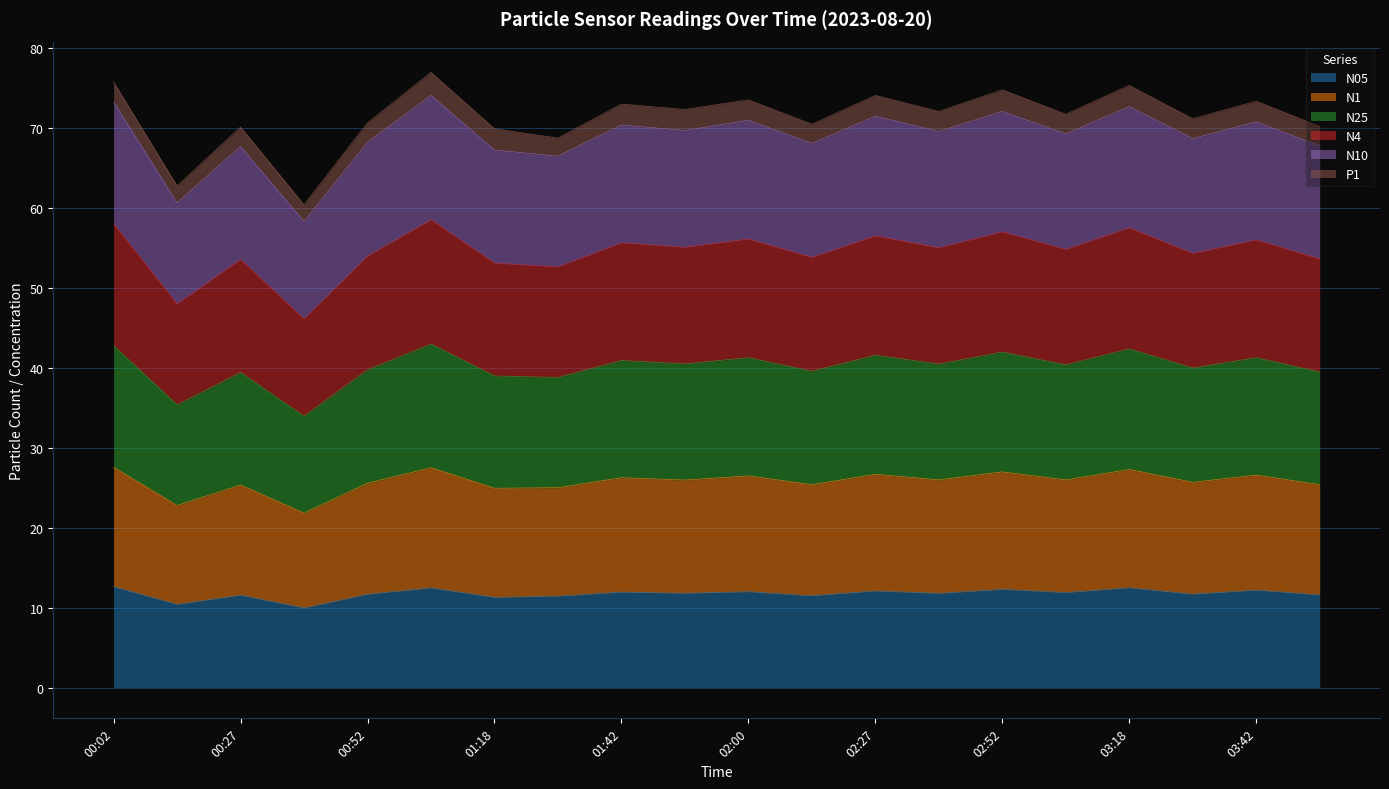

The N4 series shows 112.1 at 01:18. True or false?

False